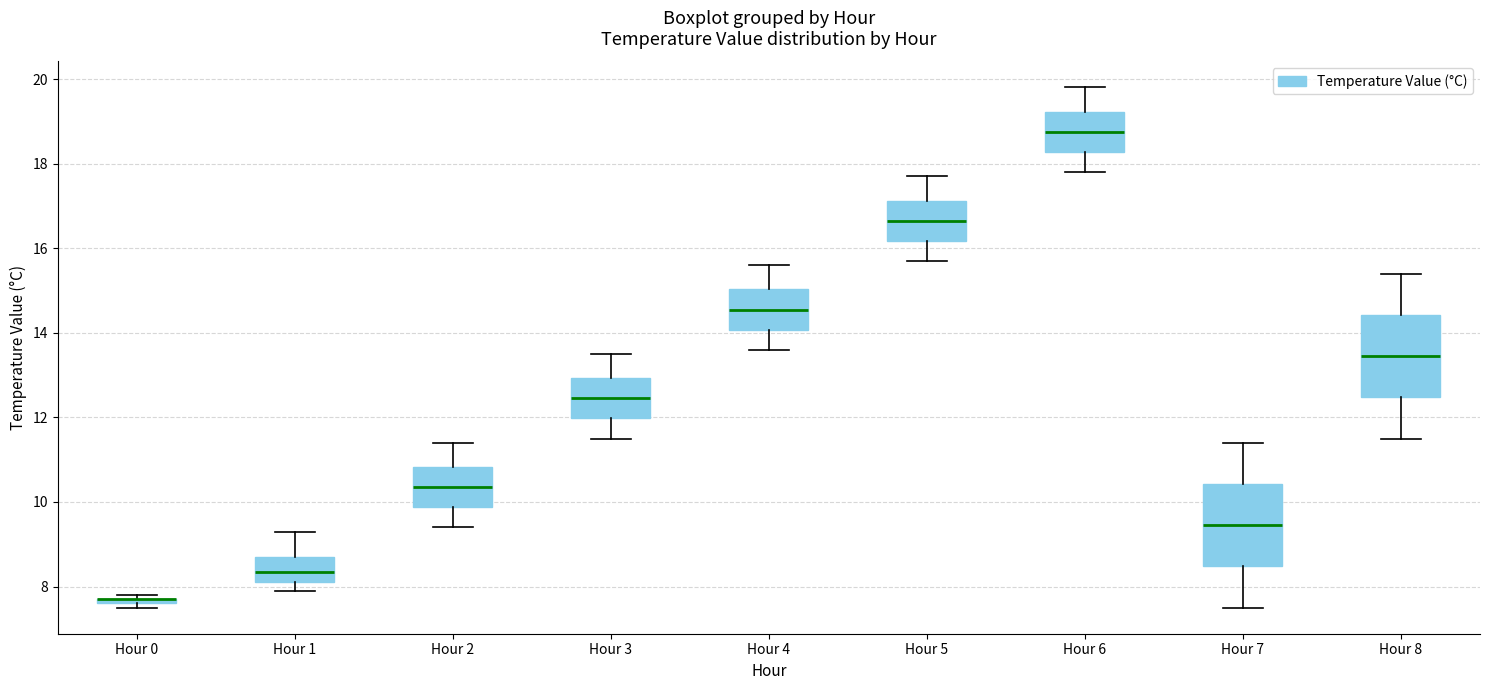

Where does the upper whisker of the box for Hour 6 end on the y-axis? The values are not printed on the chart, so give them approximately, as read against the axis.

19.8